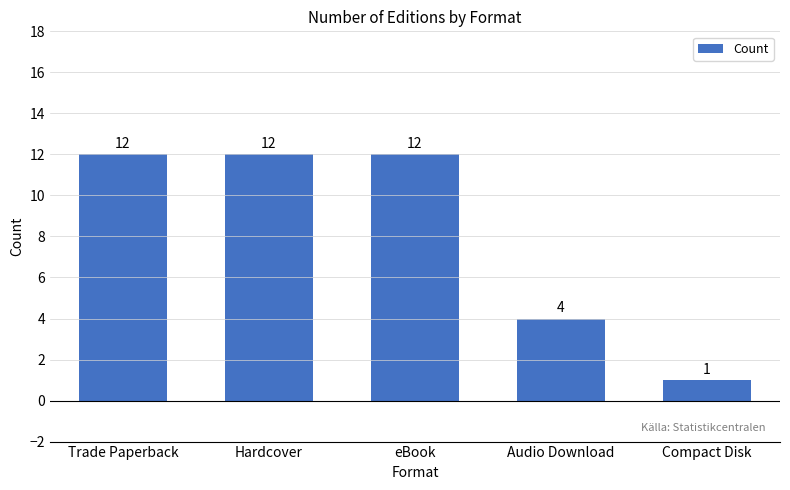

Where is the data nearest to the value 6?

Audio Download